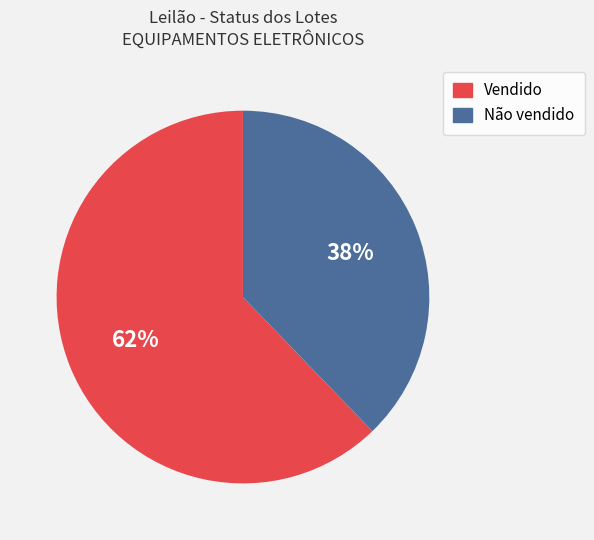

How many slices are in this pie chart?

2